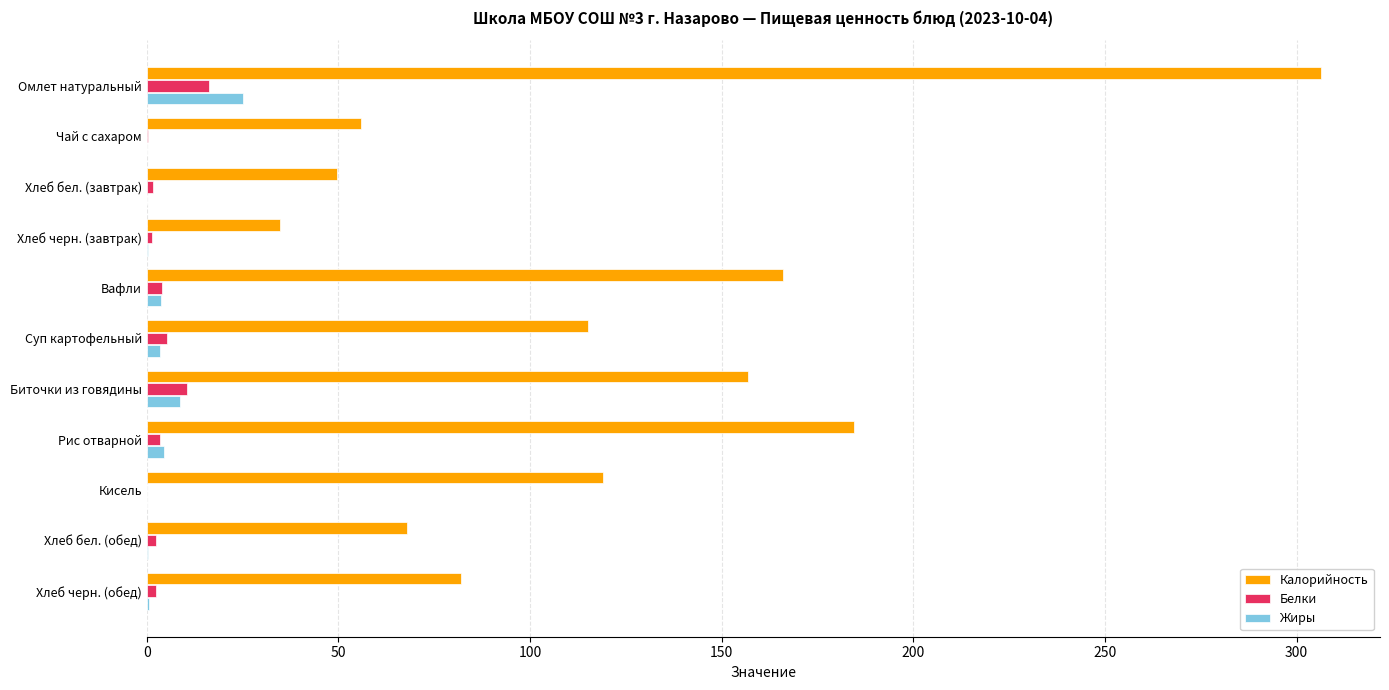

What is the sum of all Белки values?

47.2